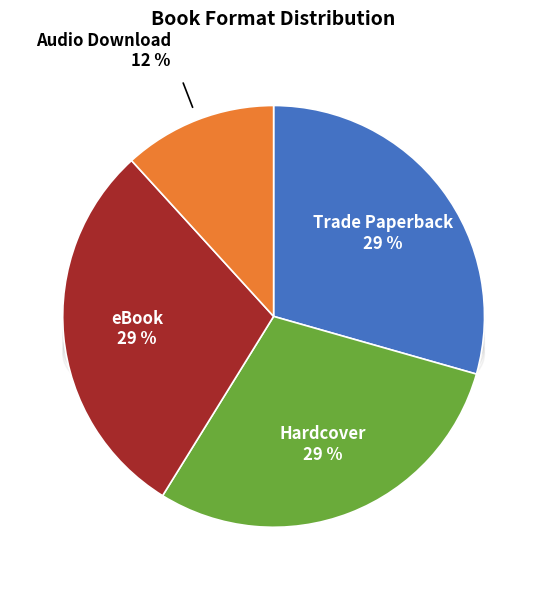

Which category has the smallest portion of the pie?

Audio Download